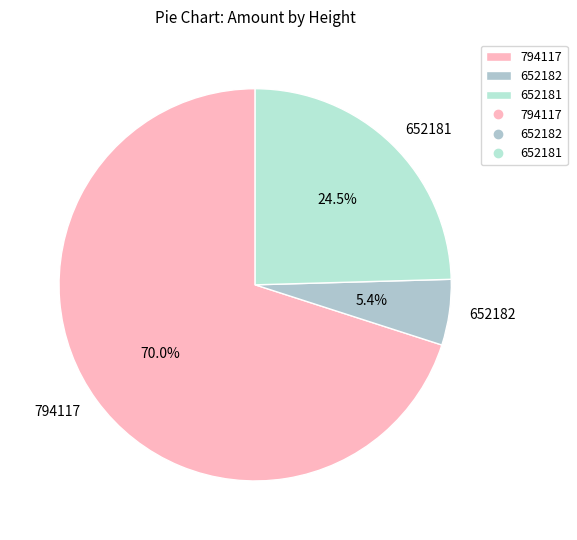

Does 652181 account for over 50% of the chart?

No